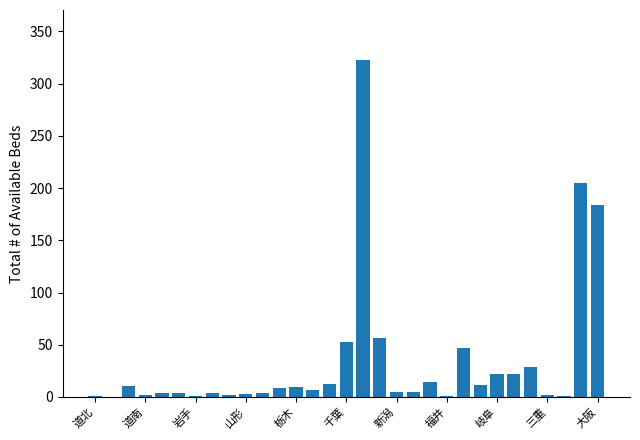

What is the sum of all values?

1049.5